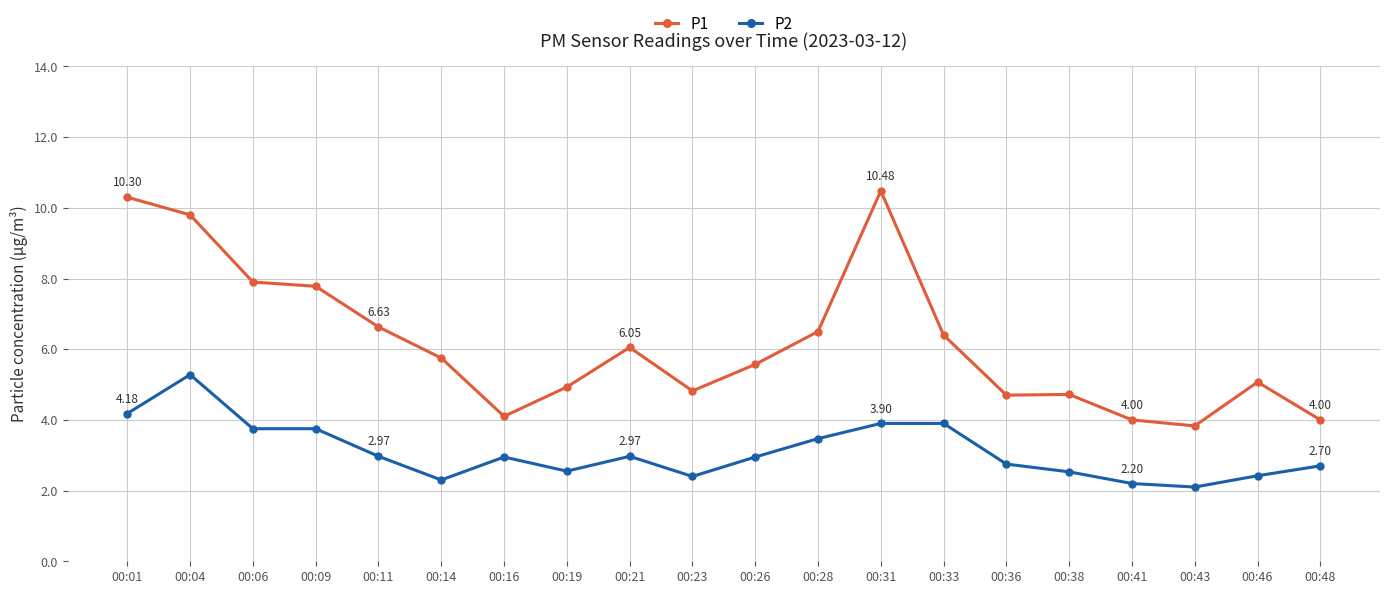

What is the spread (max minus min) of values at 00:21?

3.1